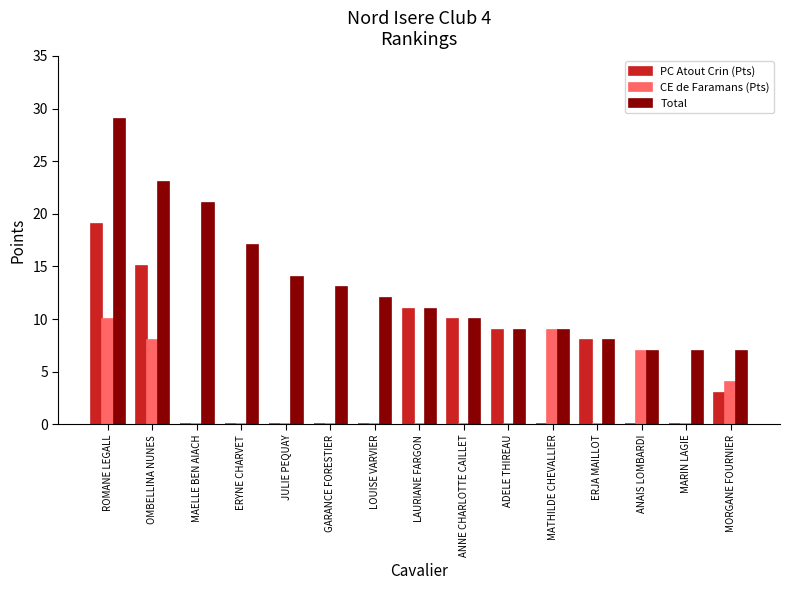

What is the total value across all series at MATHILDE CHEVALLIER?

18